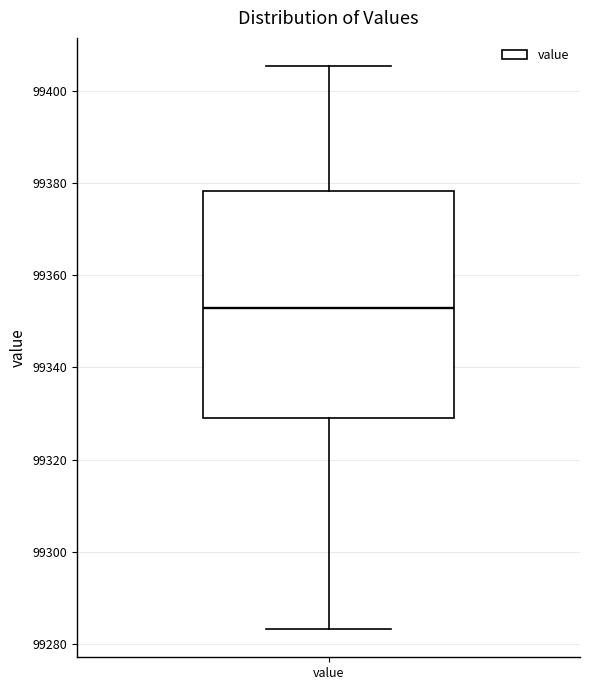

Where does the lower whisker of the box for value end on the y-axis? The values are not printed on the chart, so give them approximately, as read against the axis.

99284